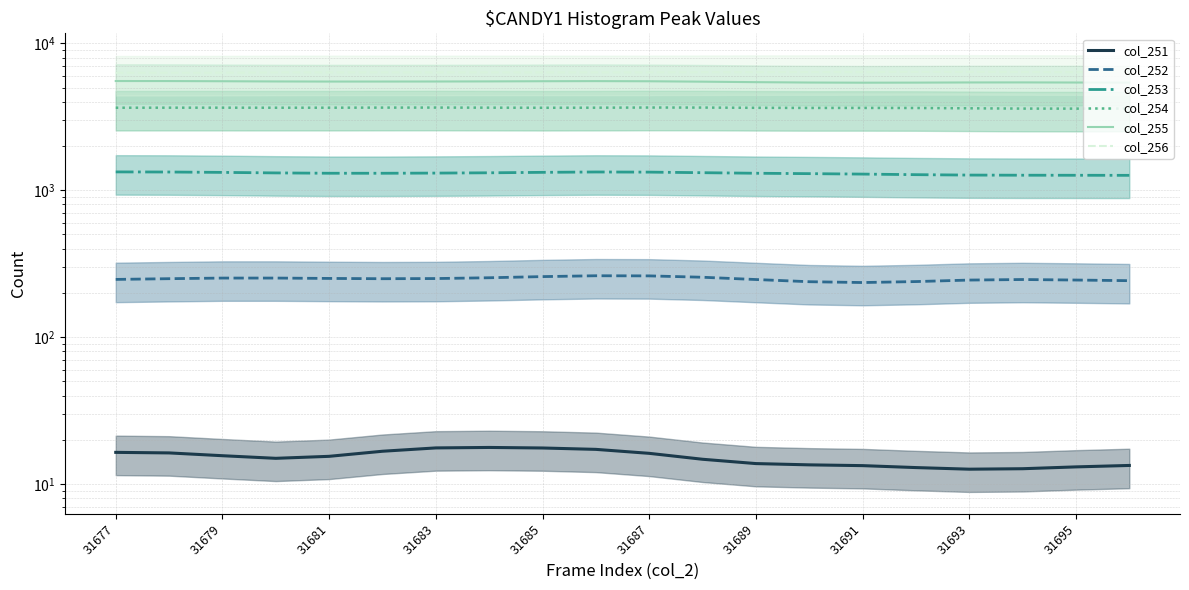

Reading left to right, transcribe all the data shown in this chart.

col_251: 16.4	16.3	15.6	15.0	15.4	16.7	17.6	17.8	17.6	17.2	16.2	14.7	13.8	13.5	13.3	12.9	12.6	12.7	13.1	13.4
col_252: 247.2	250.0	252.4	252.4	251.0	249.9	250.5	253.7	258.3	261.7	261.2	255.7	246.7	238.4	235.3	238.9	244.7	246.7	244.8	242.3
col_253: 1332.8	1330.5	1322.8	1312.0	1305.1	1304.9	1308.3	1314.3	1323.7	1331.1	1328.3	1316.4	1304.9	1297.0	1287.8	1276.3	1268.1	1265.4	1264.3	1263.0
col_254: 3644.1	3646.8	3646.9	3644.7	3646.1	3651.1	3653.1	3647.9	3642.3	3646.5	3655.3	3653.0	3640.0	3632.3	3633.3	3628.6	3611.4	3595.5	3593.2	3598.0
col_255: 5537.9	5534.5	5520.0	5501.1	5492.4	5493.5	5496.9	5505.8	5521.3	5530.3	5517.5	5482.6	5441.1	5409.3	5396.1	5402.3	5415.8	5419.6	5410.2	5399.8
col_256: 6307.1	6306.3	6317.3	6334.7	6342.5	6339.9	6337.4	6338.3	6338.1	6338.1	6344.9	6357.0	6365.9	6371.8	6380.4	6388.7	6388.3	6379.1	6369.2	6363.9